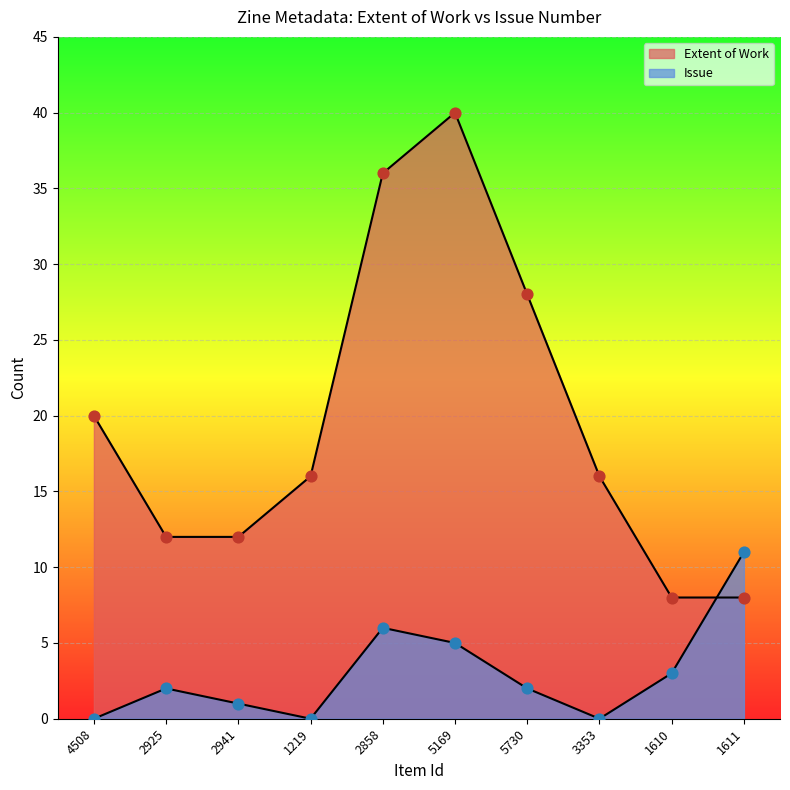

Is the value of Extent of Work at 2925 greater than the value of Issue at 2858?

Yes